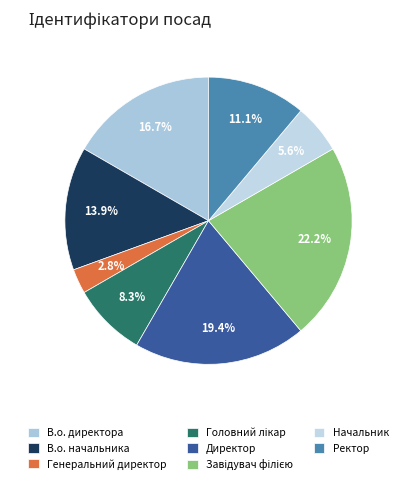

Which slice is the smallest?

Генеральний директор